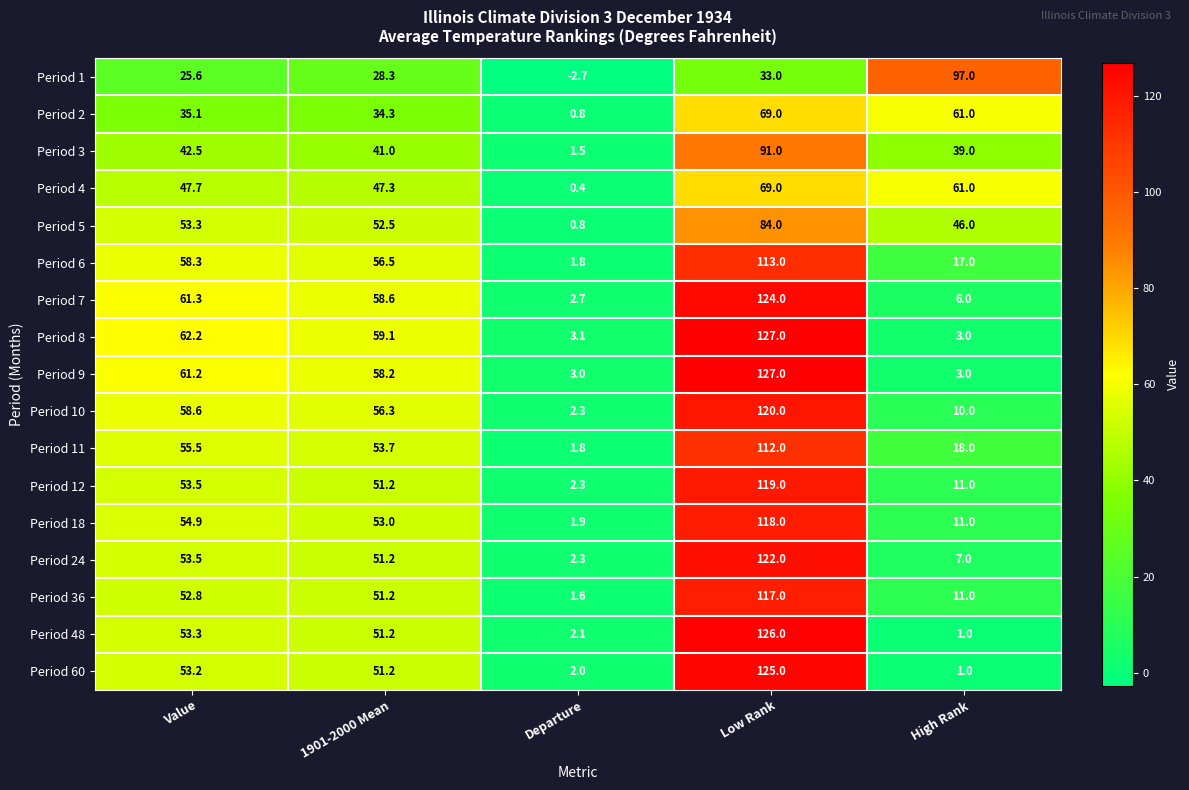

Is it true that Period 8 equals 1.0 at High Rank?

False